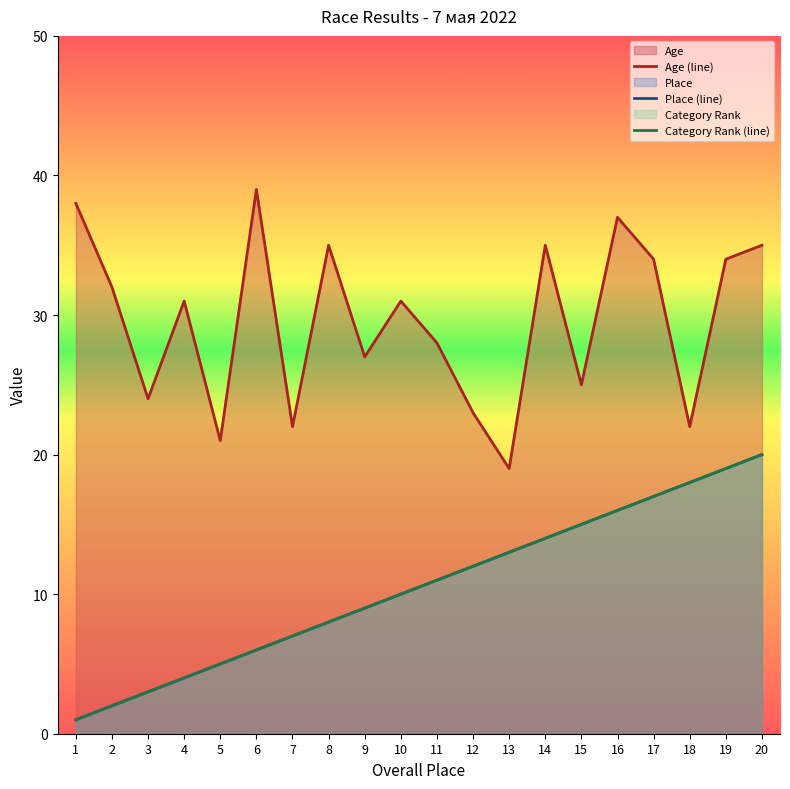

Is the value of Age (line) at 15 greater than the value of Place (line) at 10?

Yes